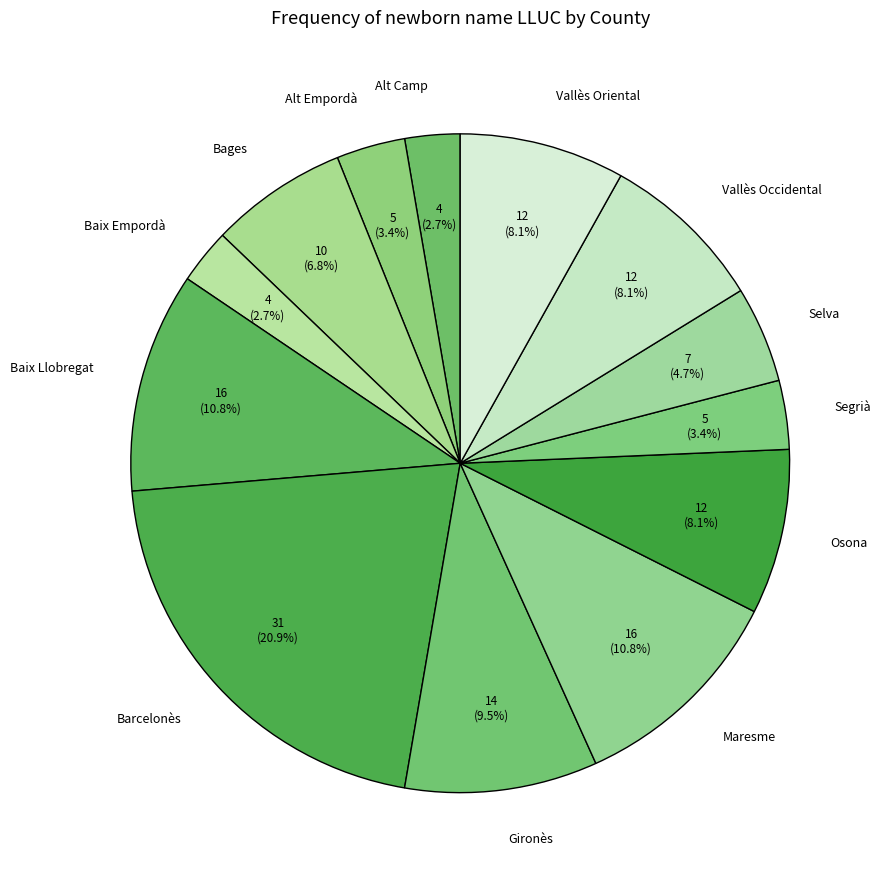

Count the number of slices in the pie.

13